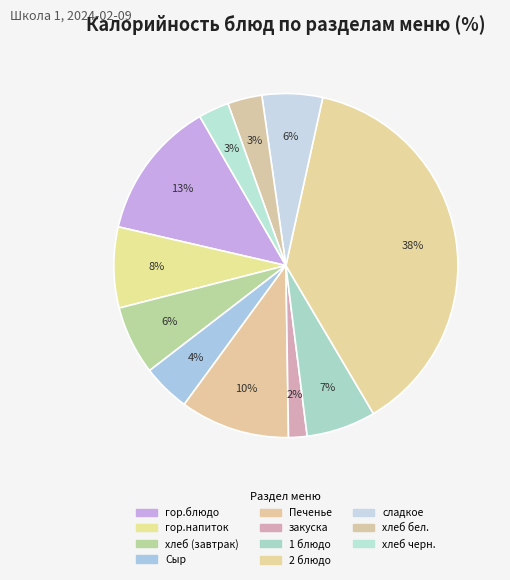

Rank the categories by value from lowest to highest.

закуска, хлеб черн., хлеб бел., Сыр, сладкое, хлеб (завтрак), 1 блюдо, гор.напиток, Печенье, гор.блюдо, 2 блюдо